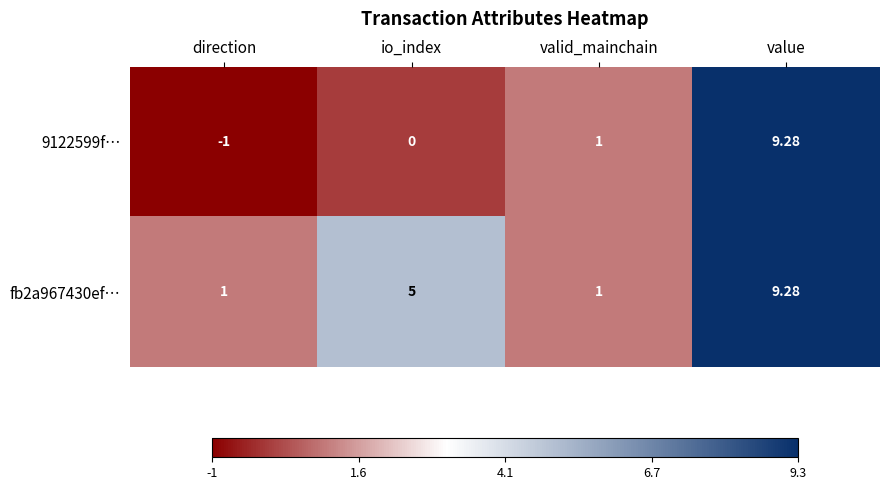

At which category is the sum across all series the highest?

value